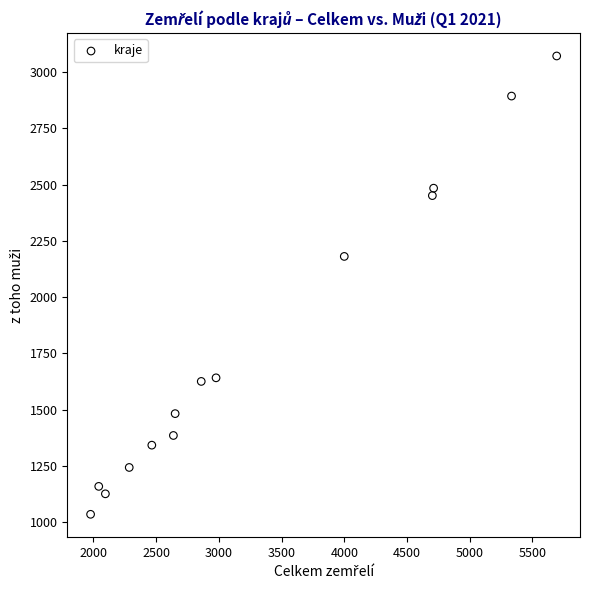

What Y value in the scatter plot is closest to 2053?

2181